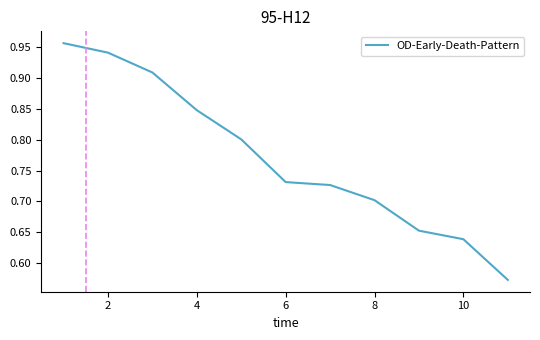

What is the difference between the maximum and minimum values?

0.4